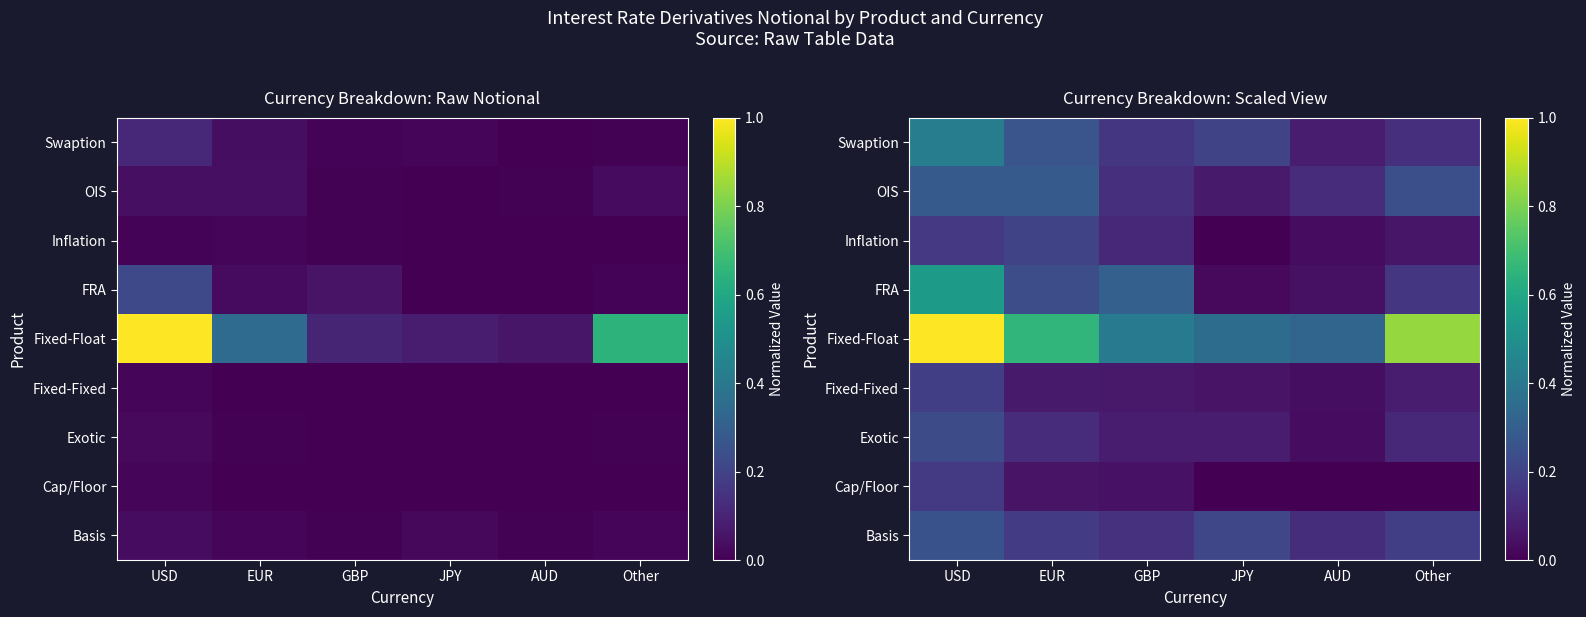

Which series has the largest total across all categories?

Fixed-Float